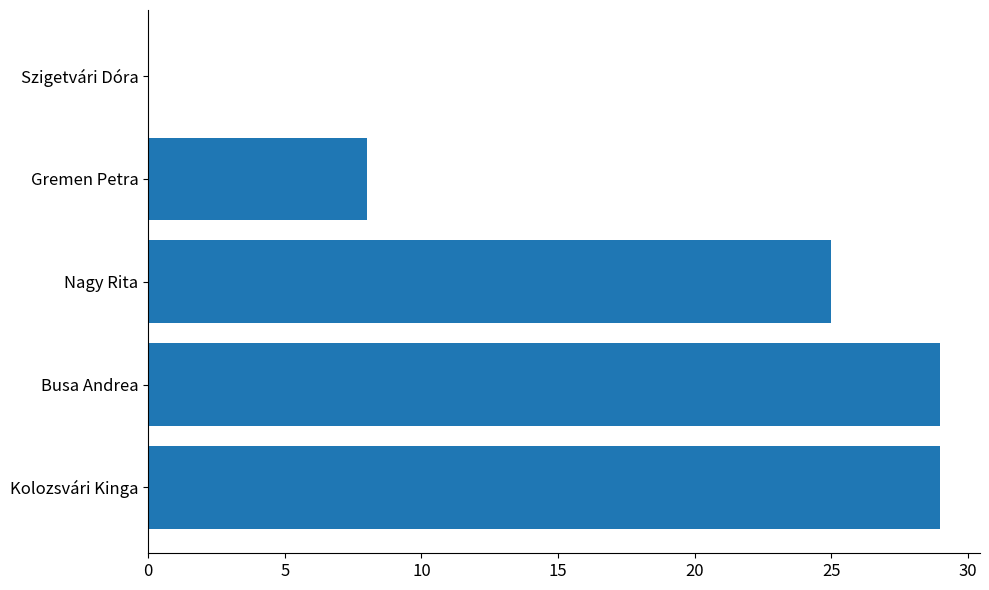

How many positive values are there?

4